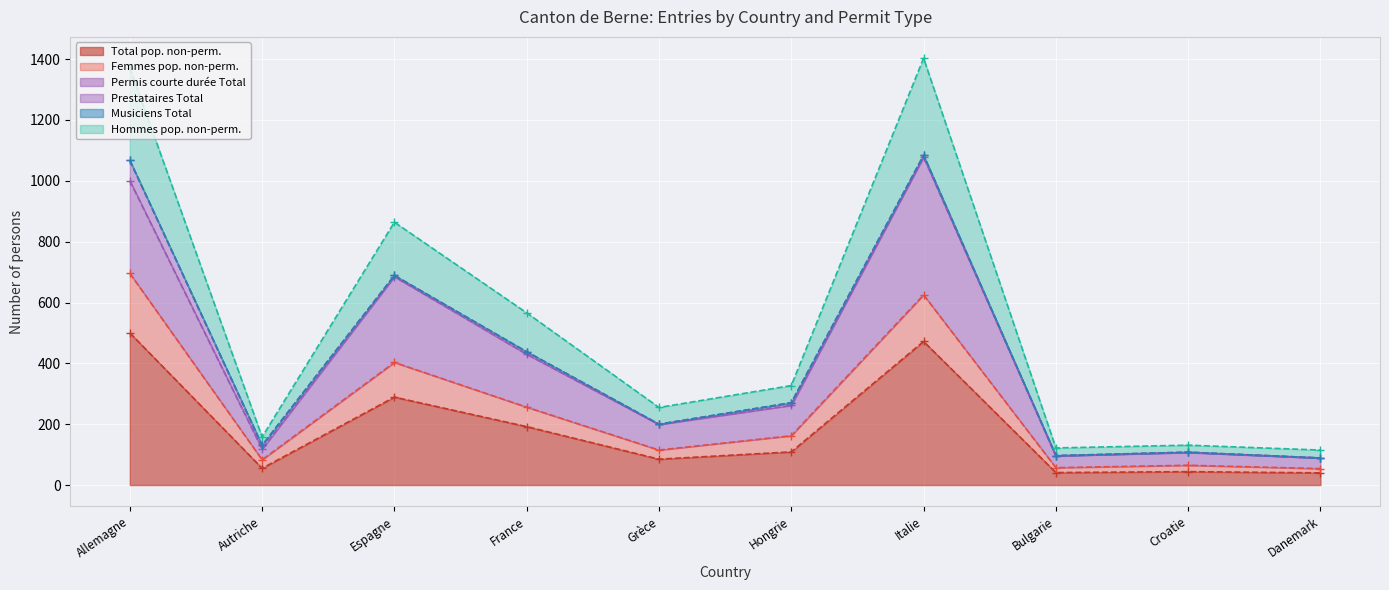

Where is Total pop. non-perm. nearest to the value 270?

Espagne